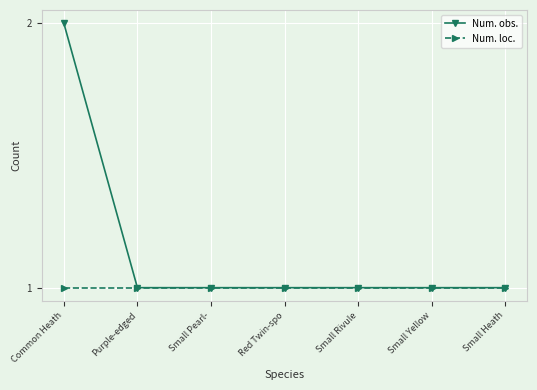

Reading left to right, list all the values displayed in this chart.

Num. obs.: 2	1	1	1	1	1	1
Num. loc.: 1	1	1	1	1	1	1